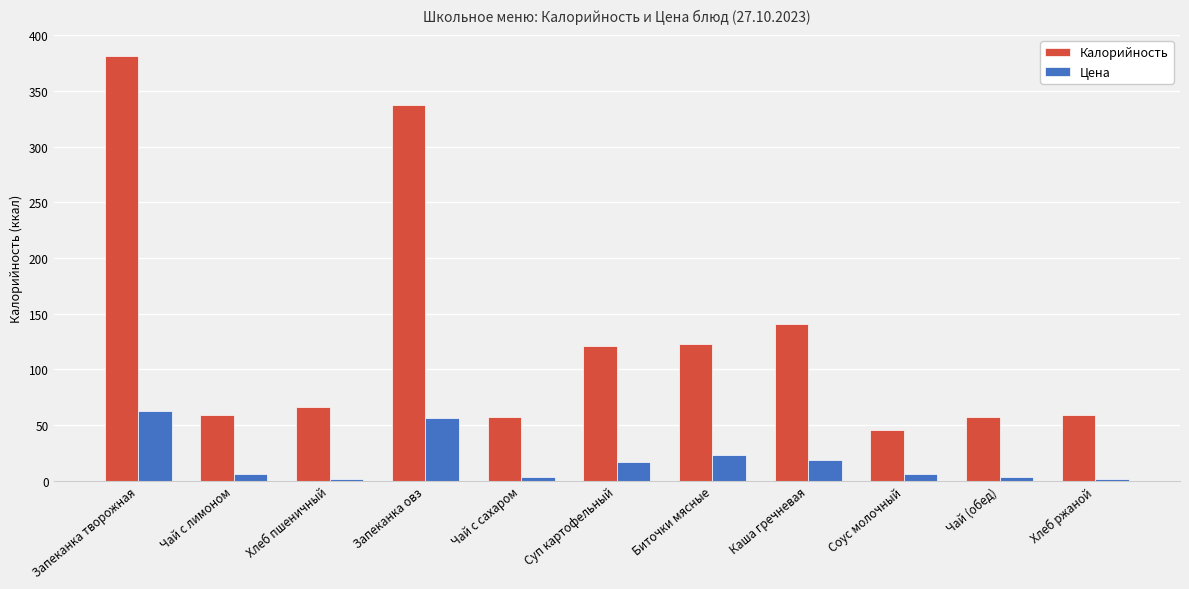

What is the minimum value for Цена?

1.8